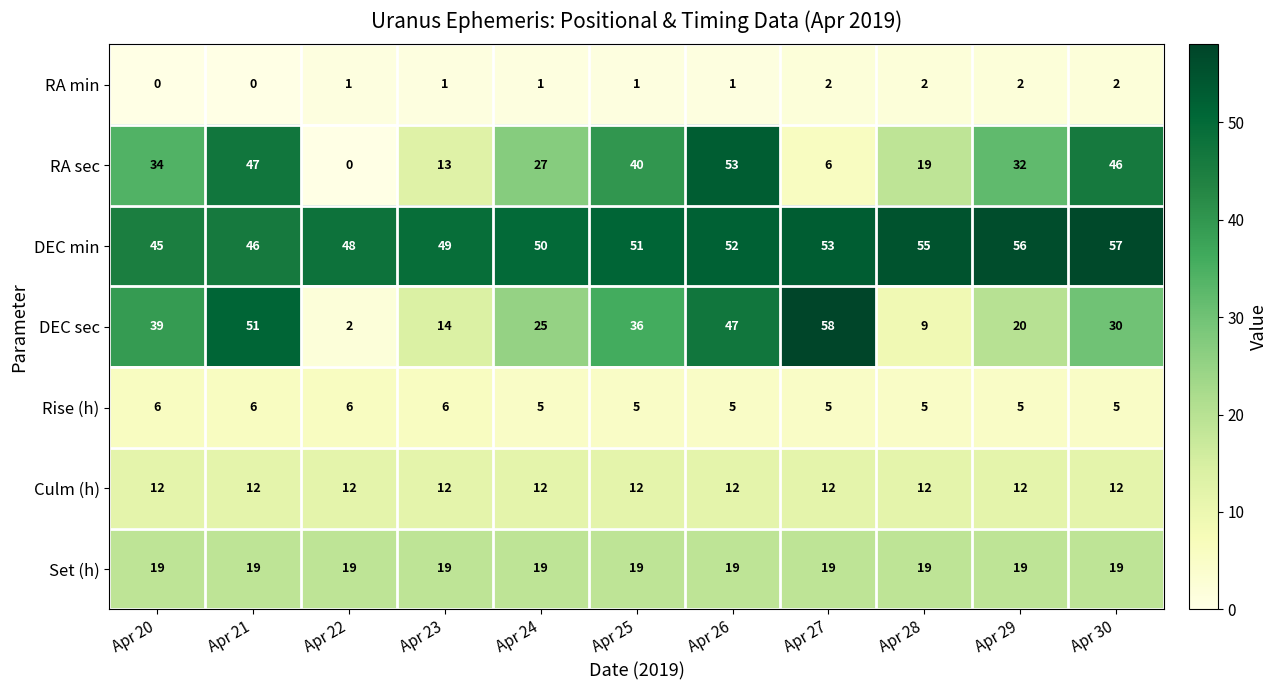

True or false: Rise (h) has a value of 5 at Apr 30.

True